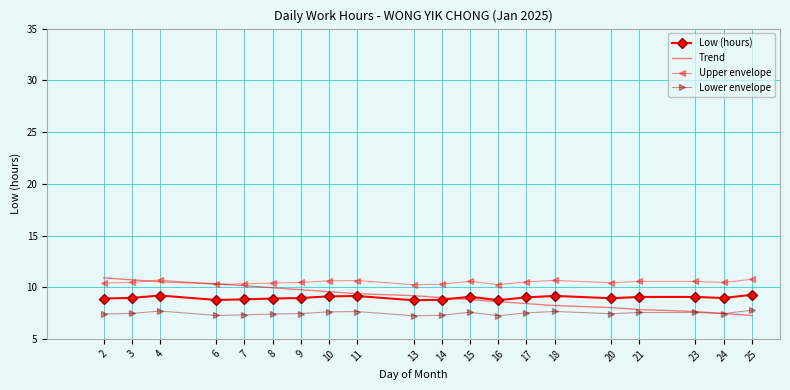

True or false: Upper envelope and Lower envelope cross at least once.

False